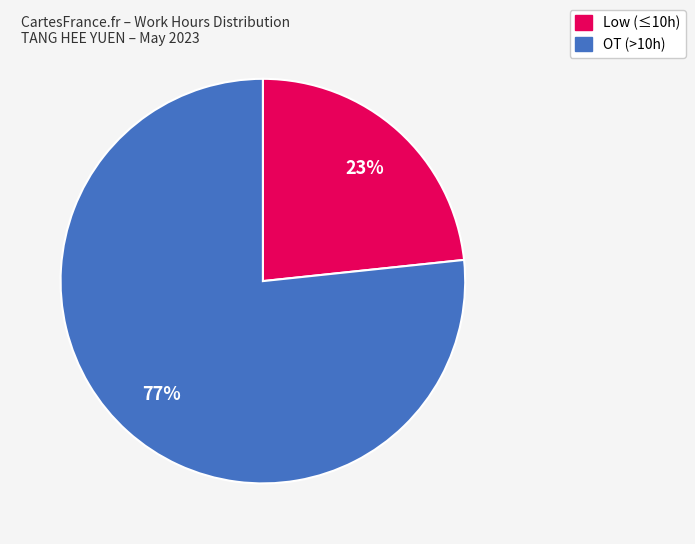

Does any single category account for the majority?

Yes